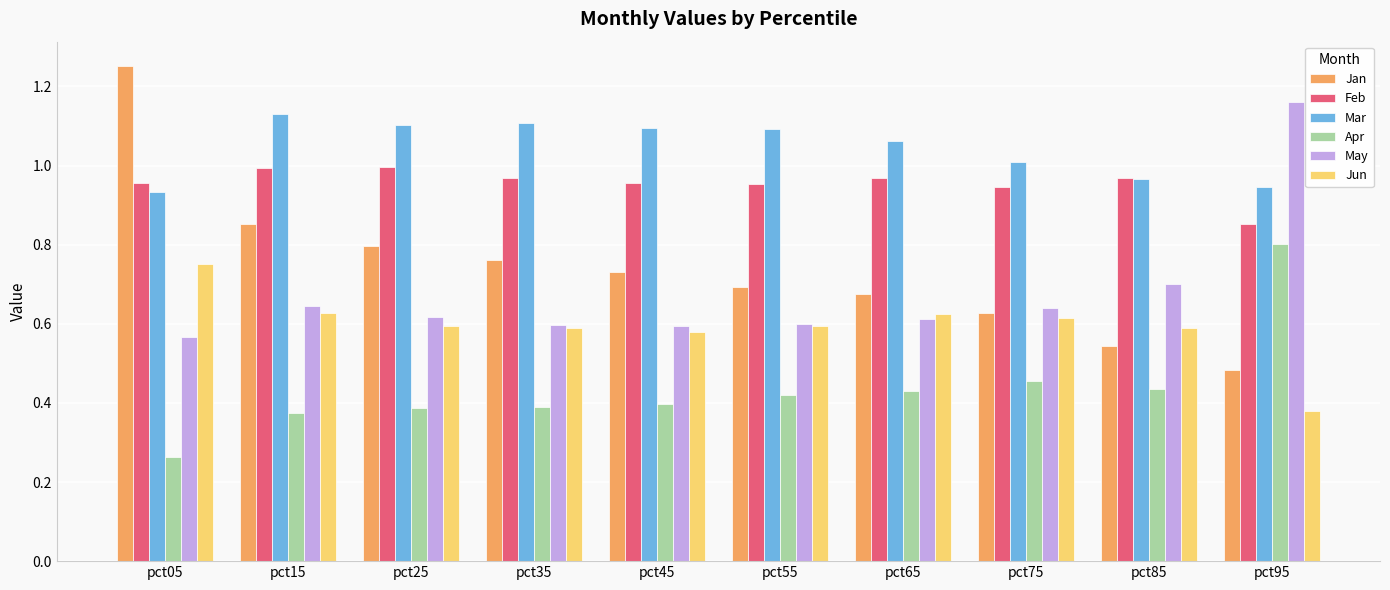

What is the total value across all series at pct95?

4.6